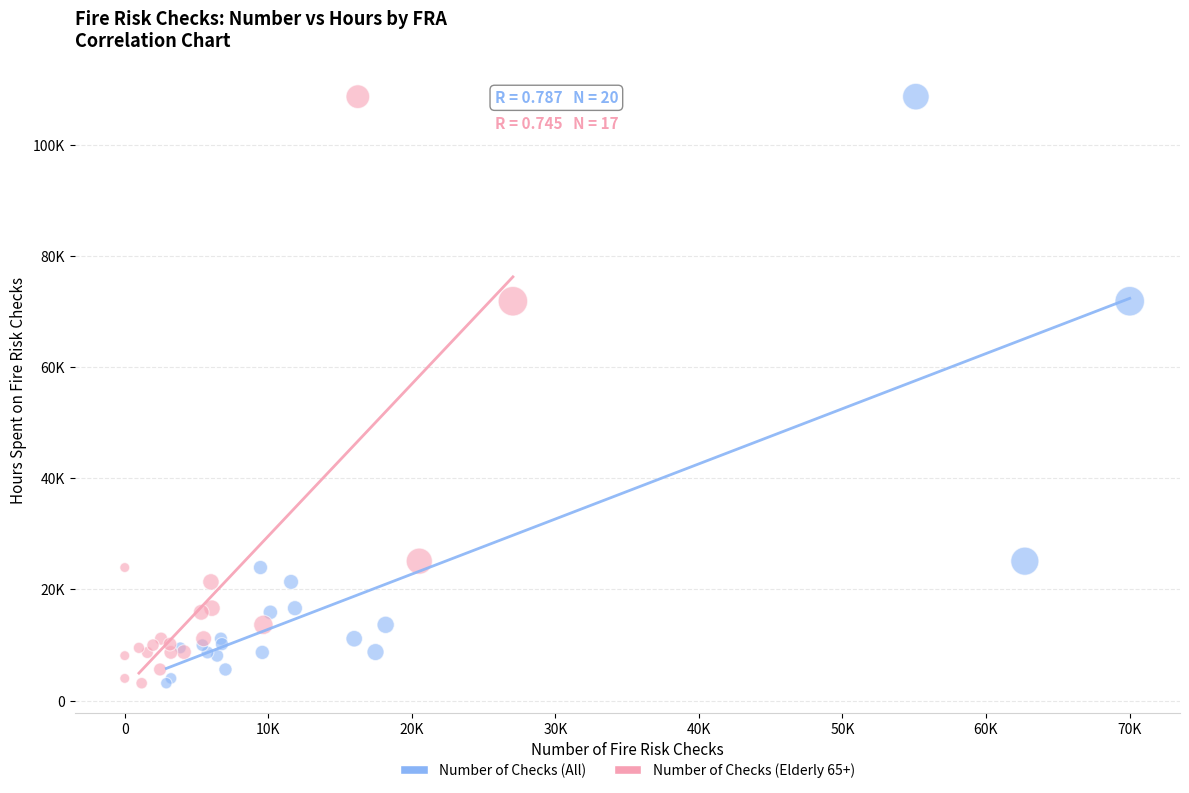

What are all the series names shown in the legend?

Number of Checks (All), Number of Checks (Elderly 65+)